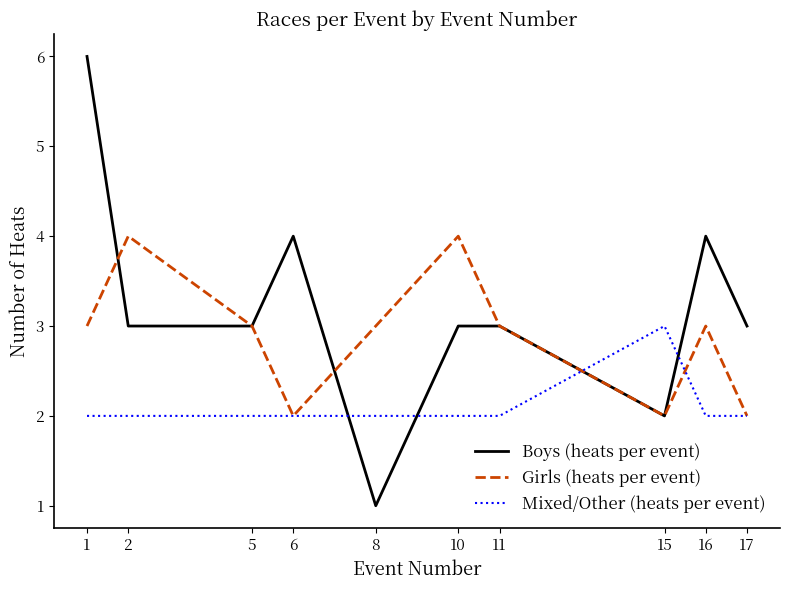

Where is the first local maximum for Boys (heats per event)?

6